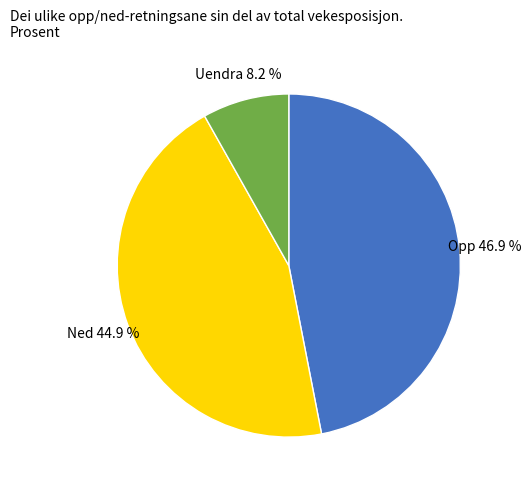

How many segments does this pie chart have?

3